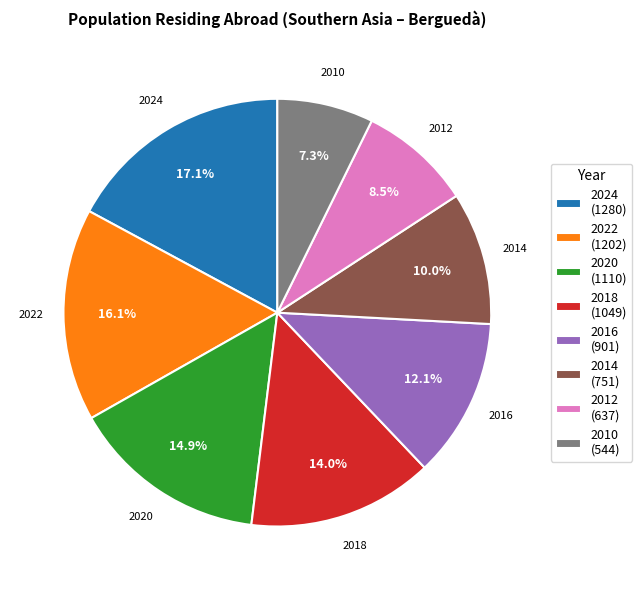

Is there any slice that represents more than half of the pie?

No